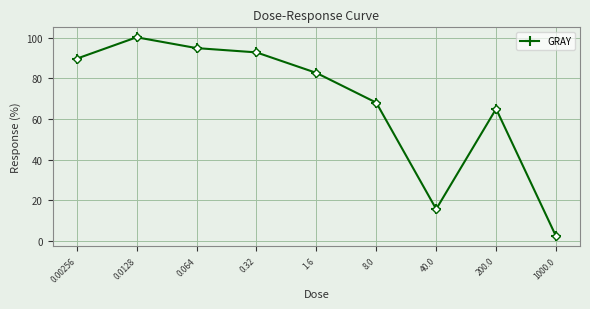

List the labels in order of value, smallest first.

1000.0, 40.0, 200.0, 8.0, 1.6, 0.00256, 0.32, 0.064, 0.0128